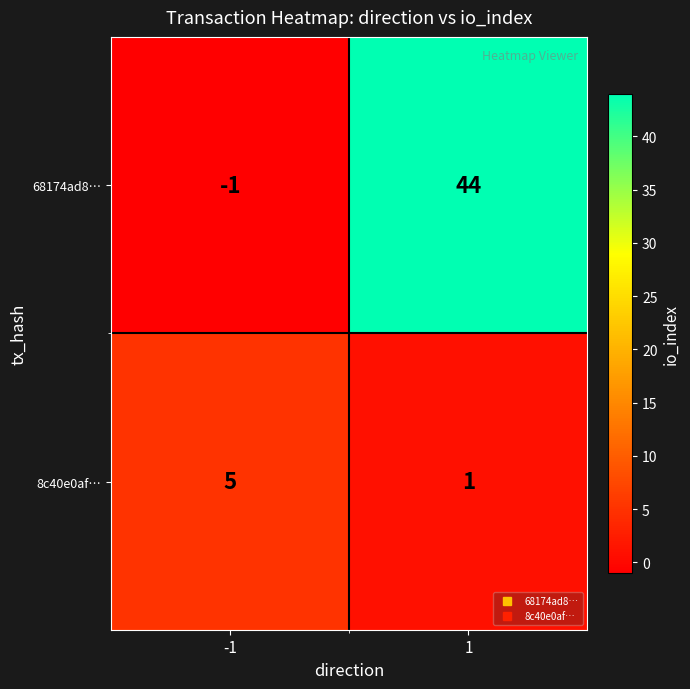

Reading right to left, list all the values displayed in this chart.

68174ad8…: 1=44	-1=-1
8c40e0af…: 1=1	-1=5